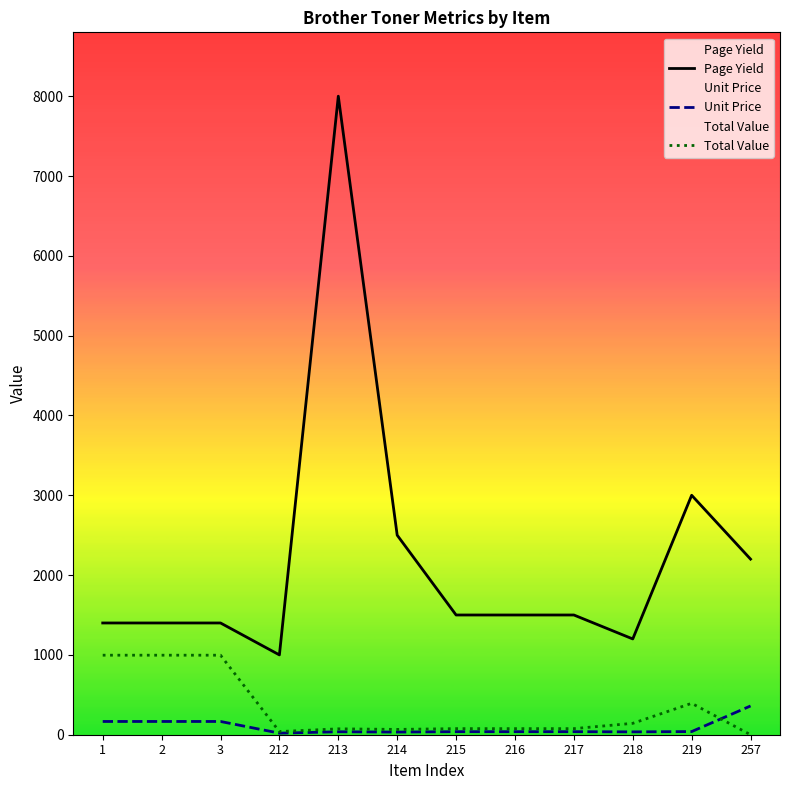

Does the chart display data point markers on the line(s)?

No